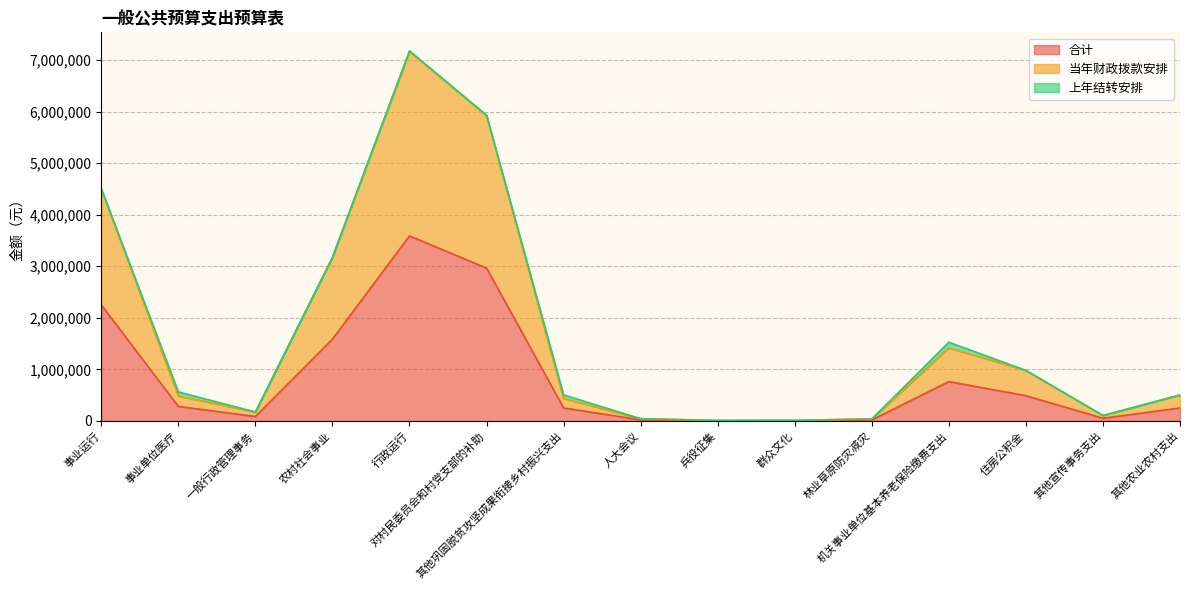

What is the highest value of the 合计 series?

3589187.6